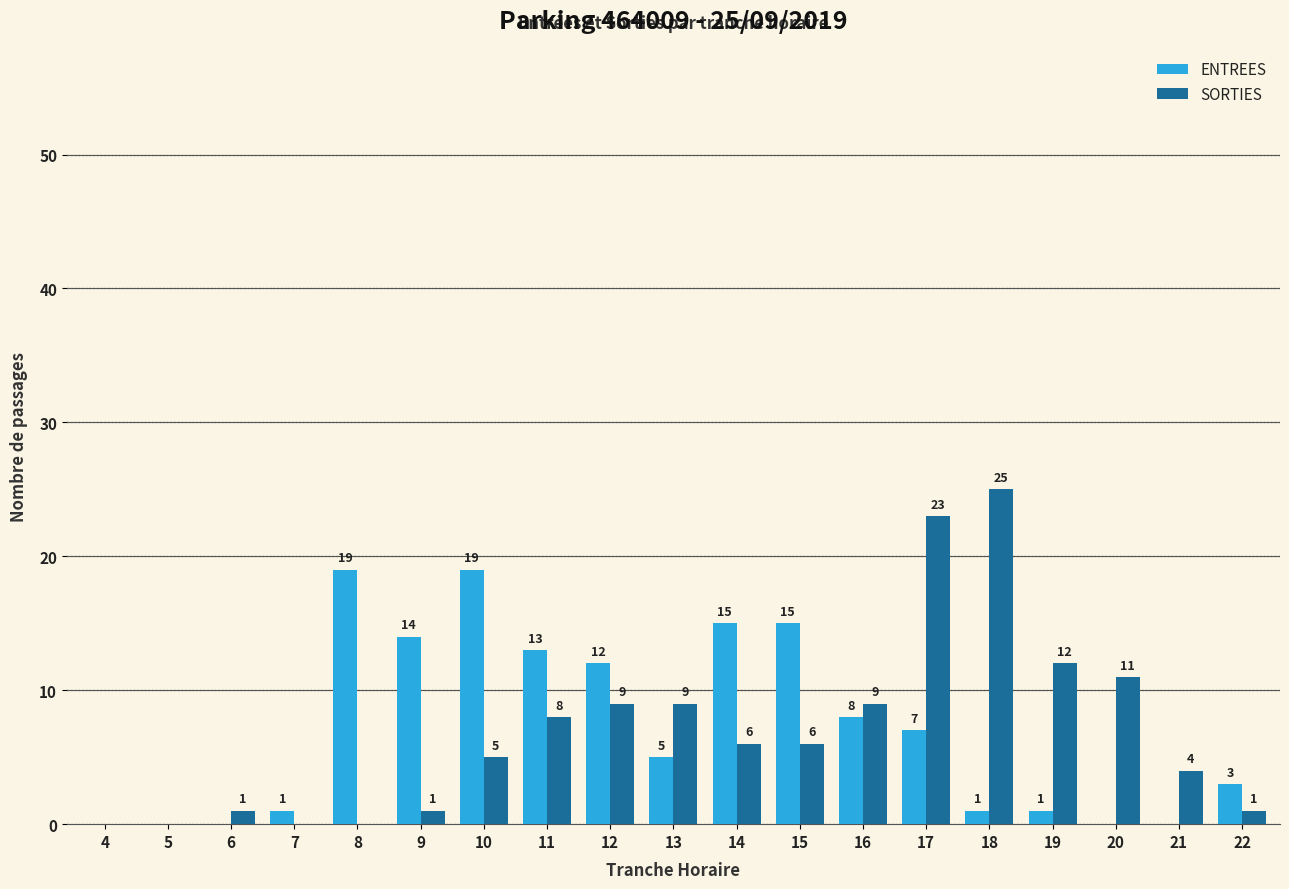

Between 7 and 15, which series saw the biggest shift?

ENTREES